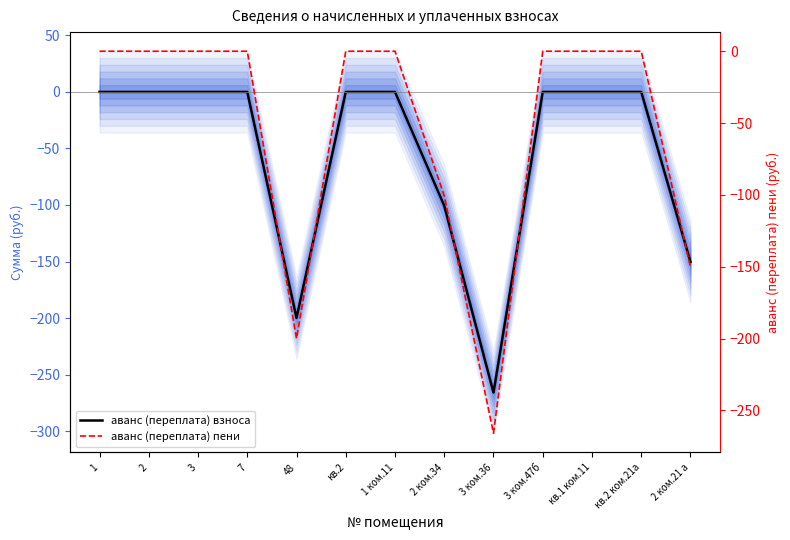

The аванс (переплата) пени series shows -163.3 at кв.1 ком.11. True or false?

False